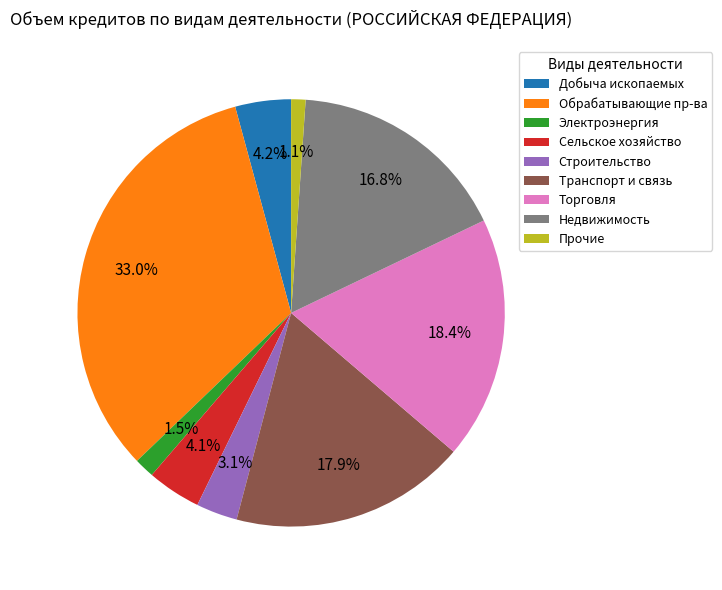

Which slice is the largest?

Обрабатывающие пр-ва